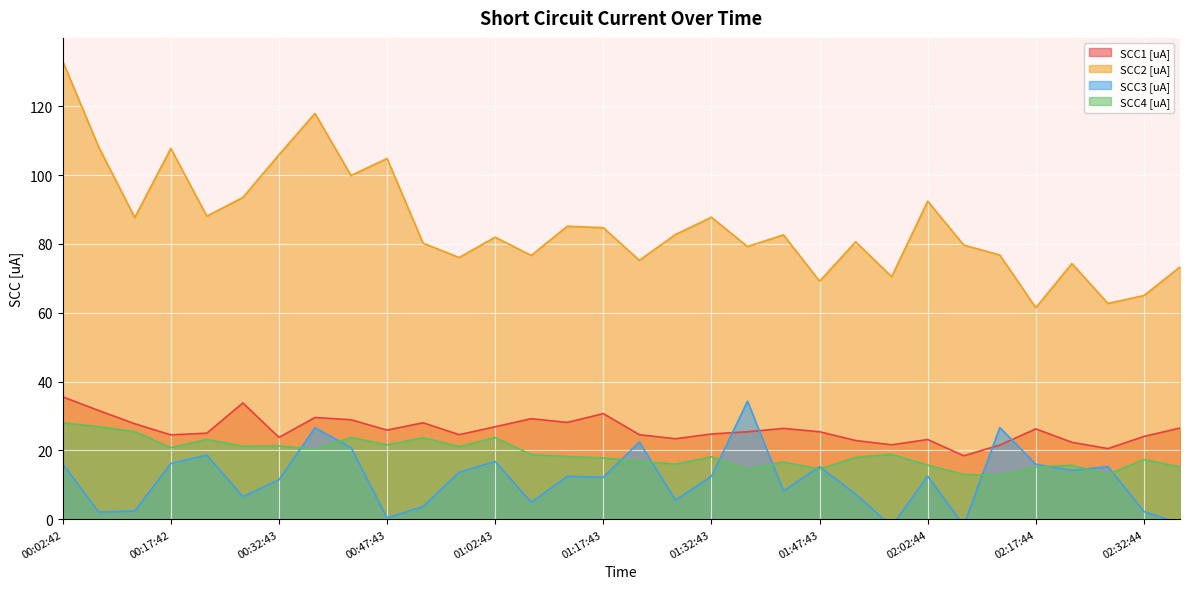

What is the difference between the maximum and minimum values in the SCC3 [uA] series?

36.4